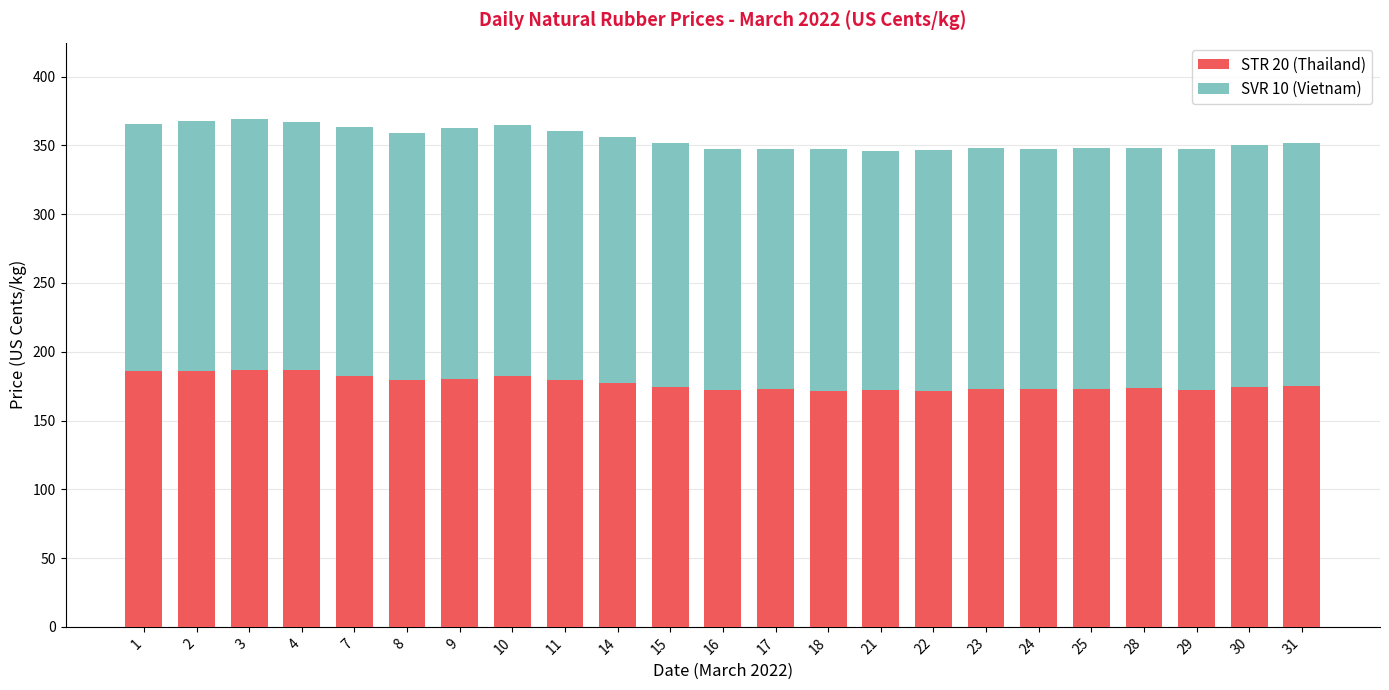

What is the highest value of the STR 20 (Thailand) series?

186.8